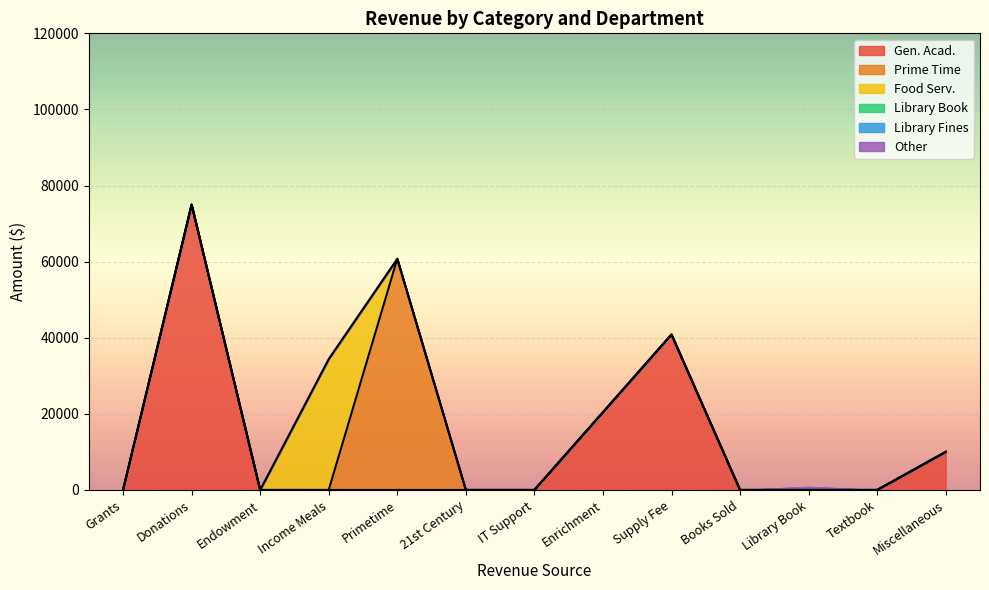

What is the total value across all series at Primetime?

60750